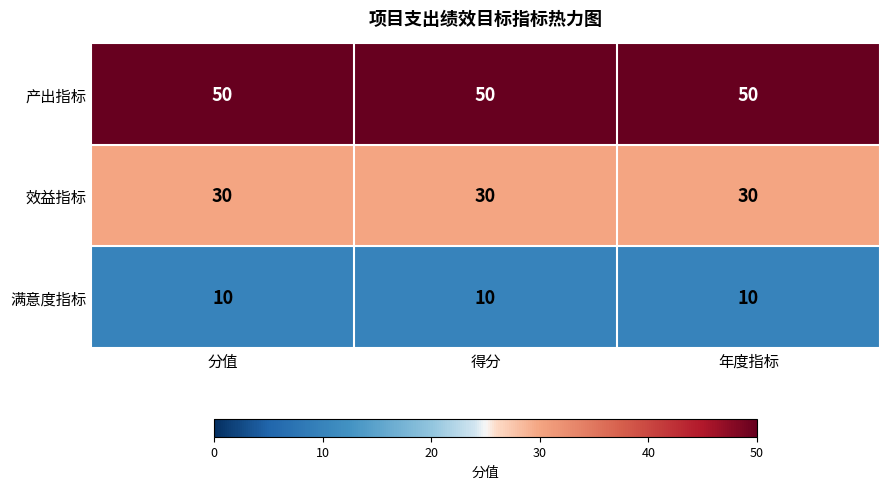

What is the greatest value displayed?

50